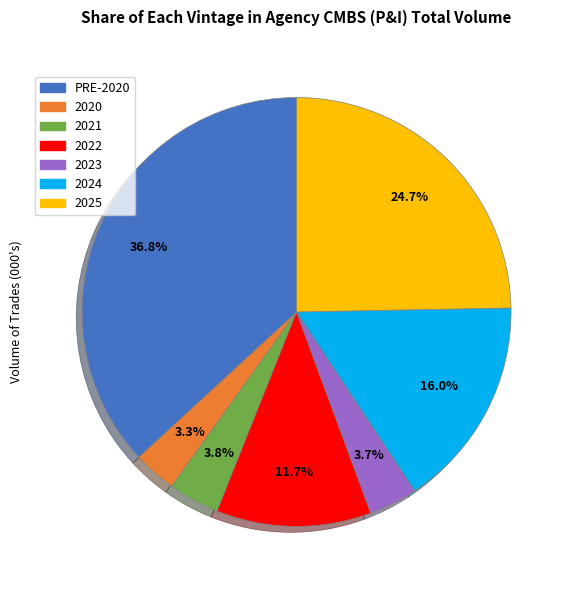

Count the number of slices in the pie.

7